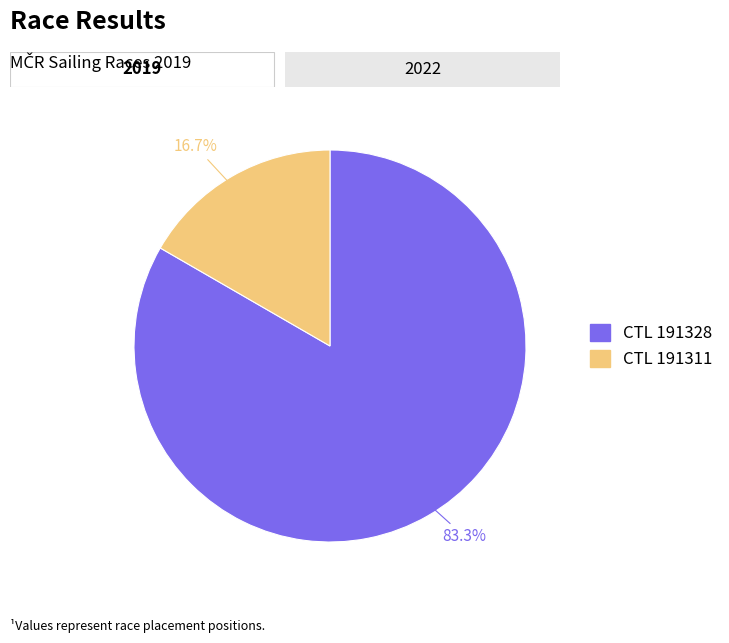

Is there any slice that represents more than half of the pie?

Yes